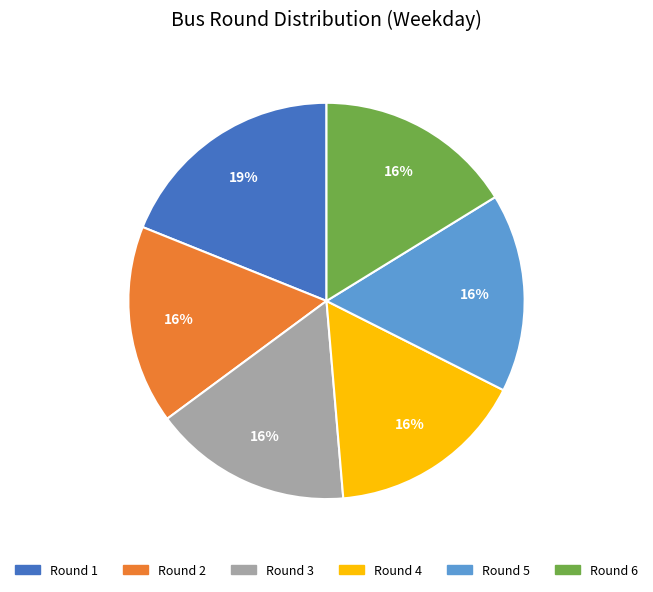

Is Round 5 the majority of the pie?

No